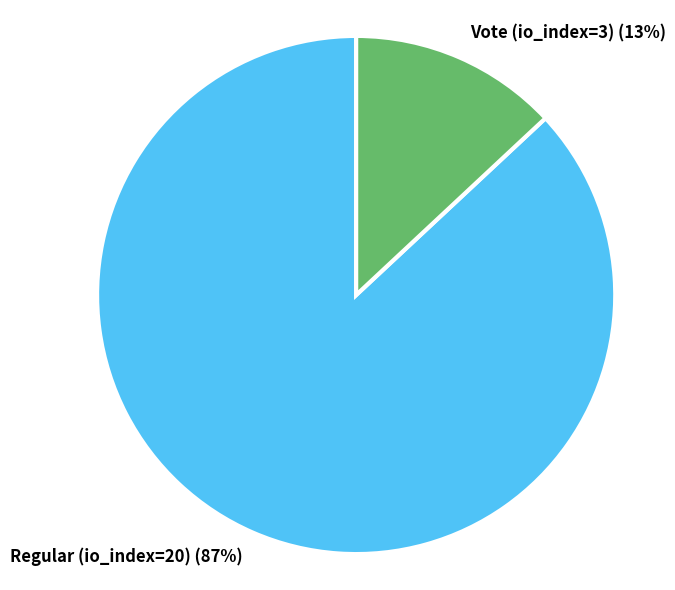

What is the smallest slice in the pie chart?

Vote (io_index=3)